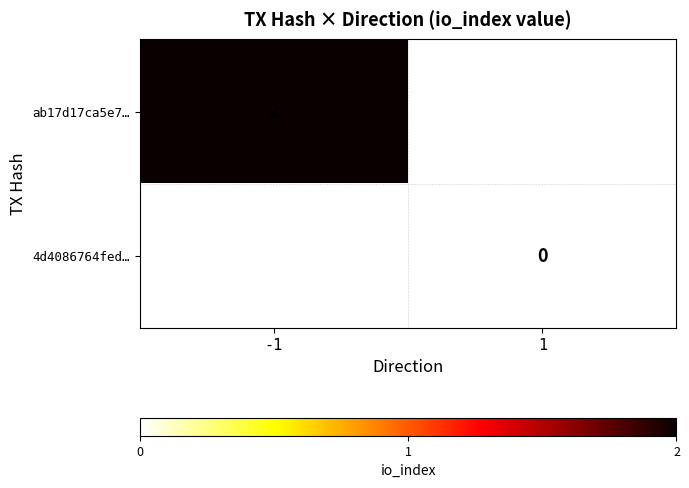

The value of ab17d17ca5e7… at -1 is 2. True or false?

True